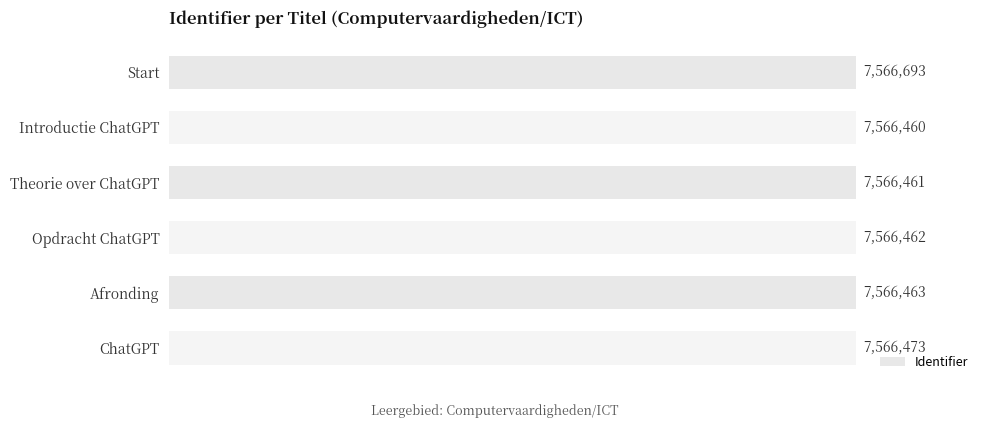

List the labels in order of value, smallest first.

Introductie ChatGPT, Theorie over ChatGPT, Opdracht ChatGPT, Afronding, ChatGPT, Start